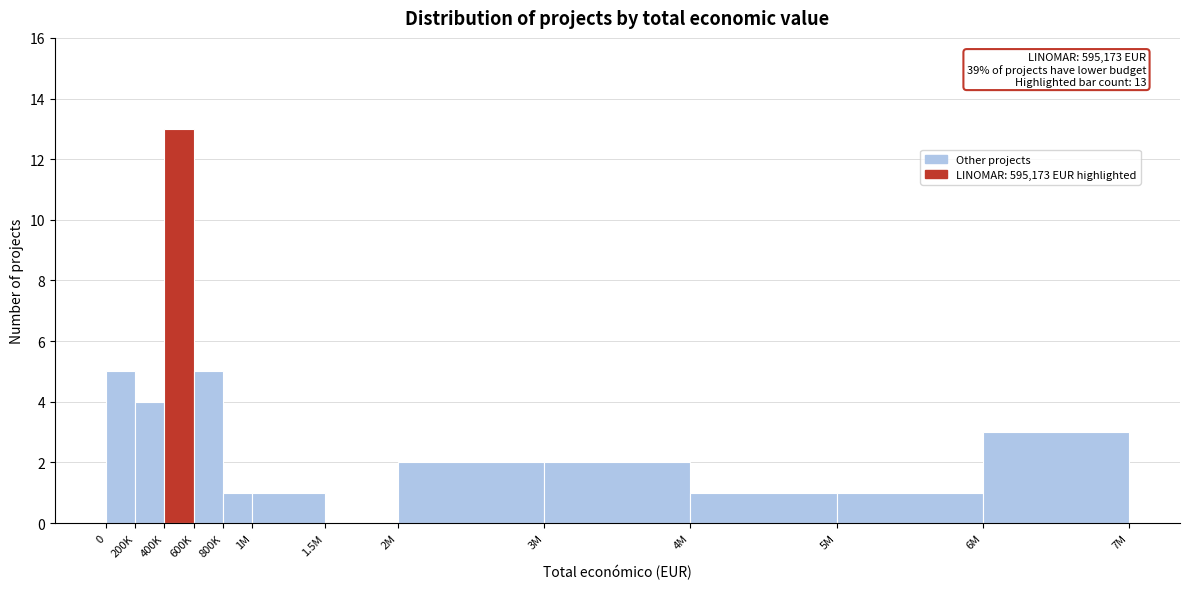

Reading left to right, transcribe all the data shown in this chart.

0=5	200K=4	400K=13	600K=5	800K=1	1M=1	1.5M=0	2M=2	3M=2	4M=1	5M=1	6M=3